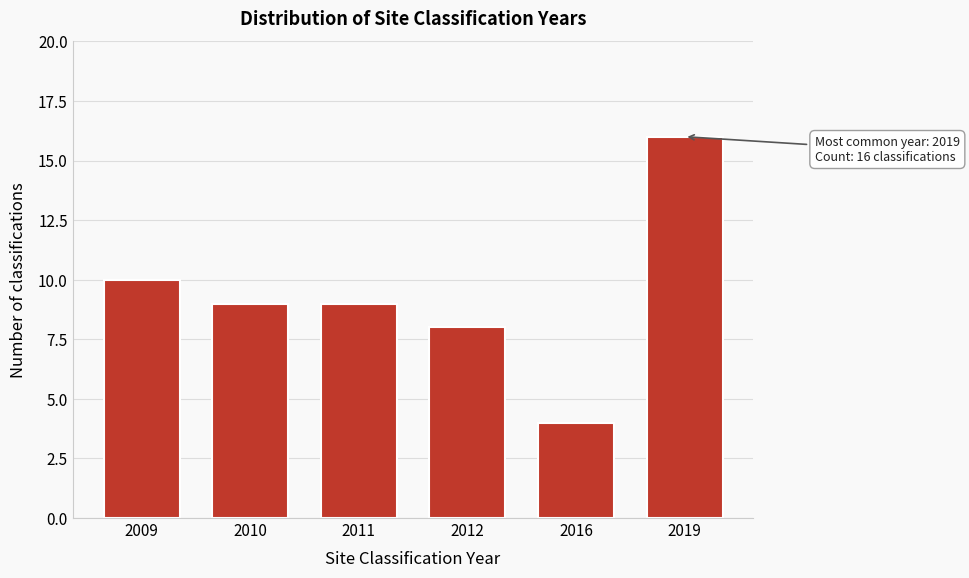

Reading left to right, extract all data points from this chart.

10	9	9	8	4	16